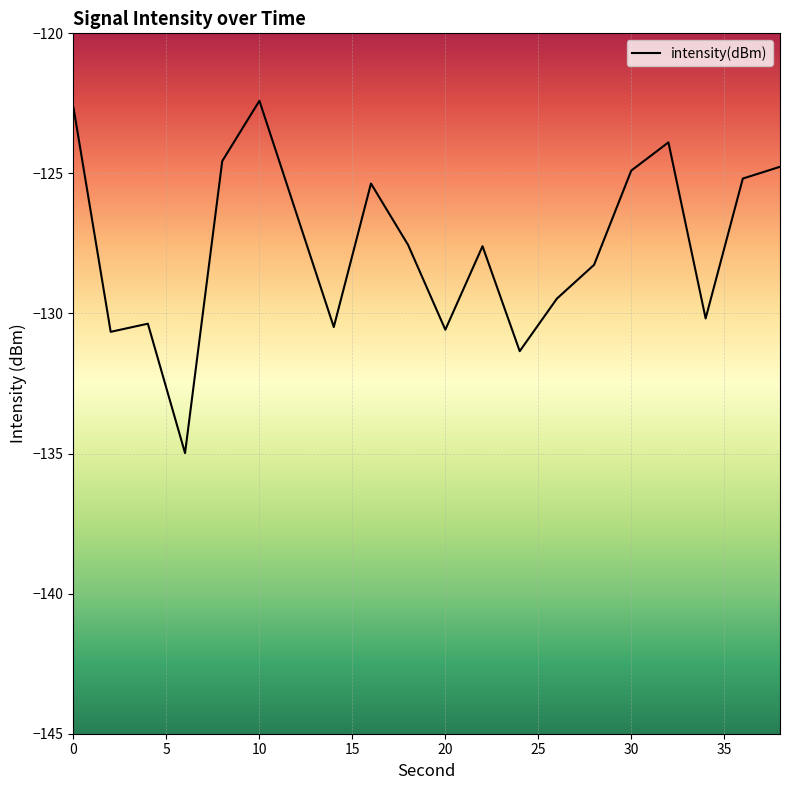

What is the minimum value shown in the chart?

-135.0